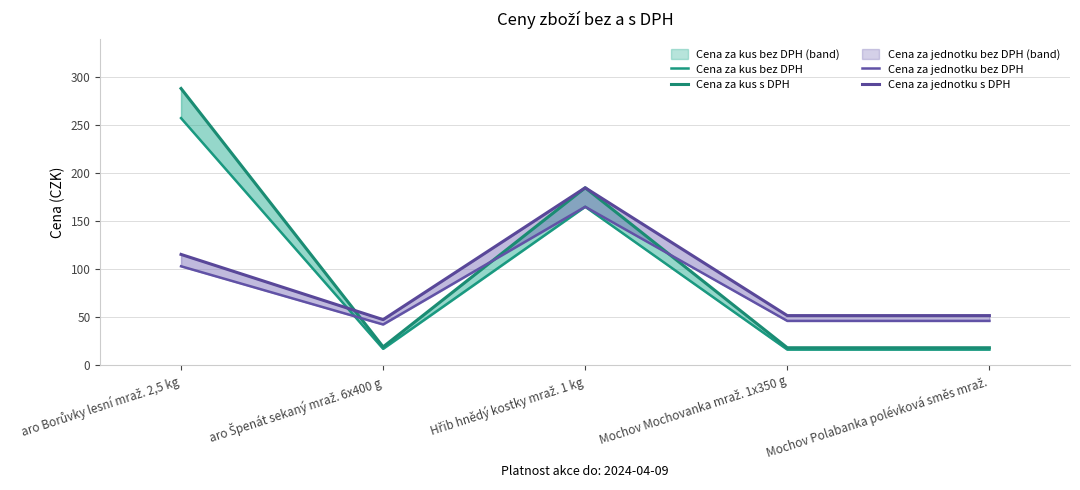

True or false: Cena za jednotku bez DPH and Cena za kus bez DPH cross at least once.

True